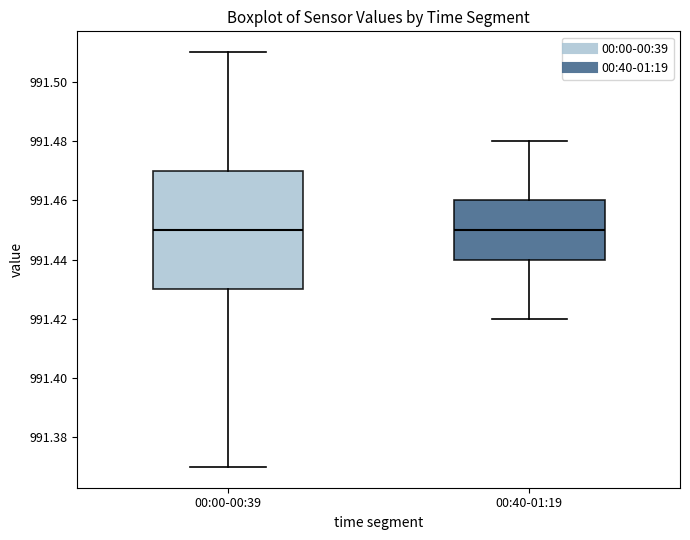

Comparing the boxes themselves (not the whiskers), which one is the tallest?

00:00-00:39